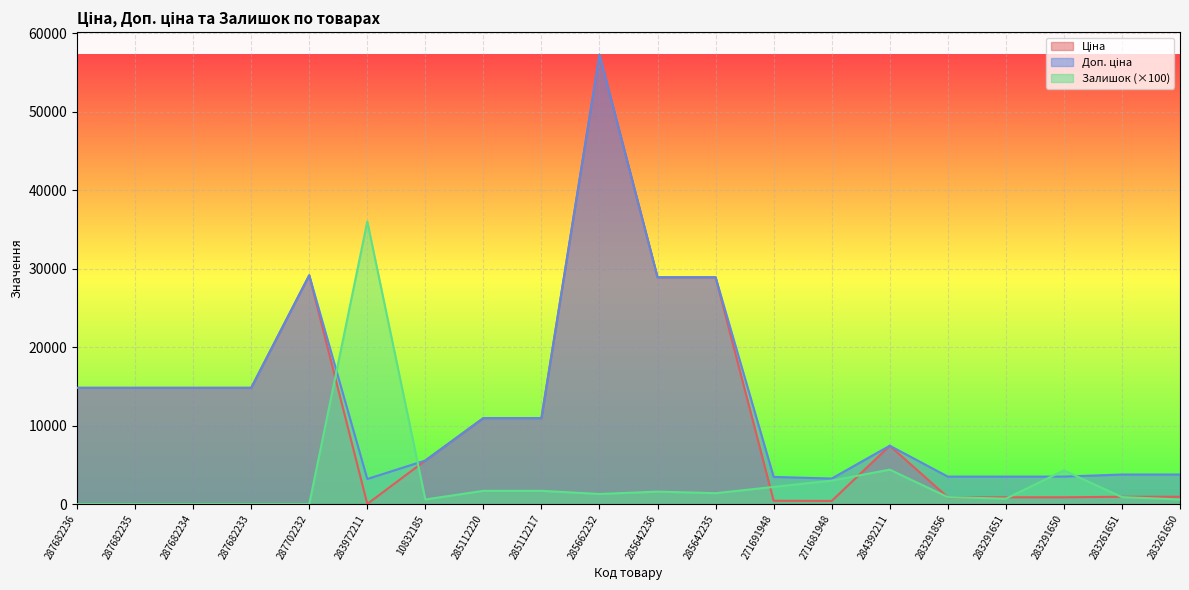

How many lines are shown in the chart?

3